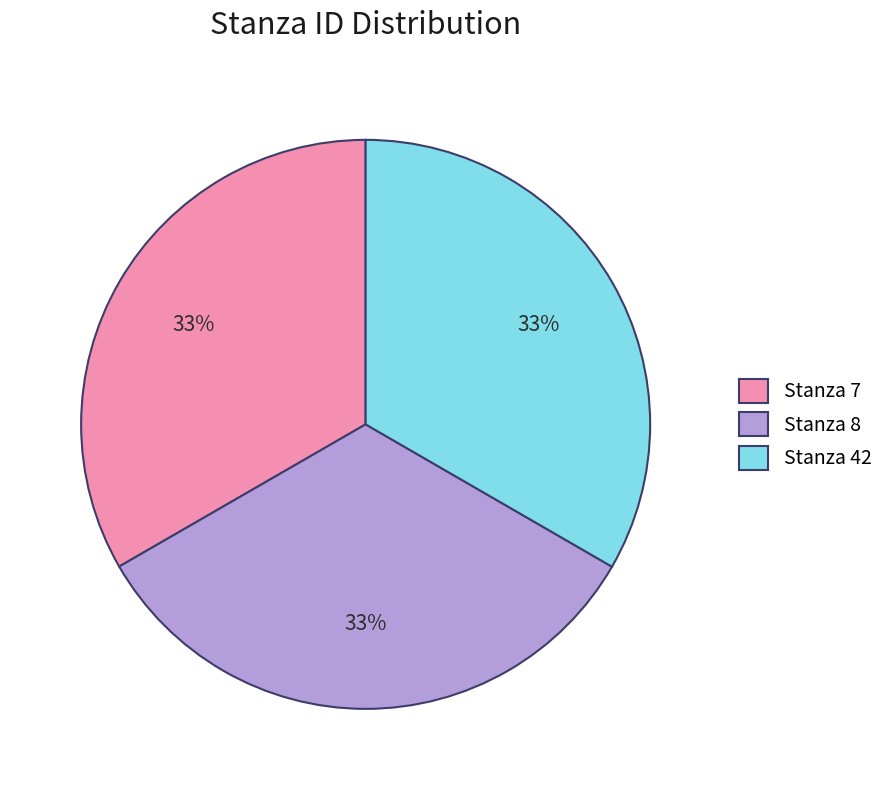

To the nearest percent, what portion does Stanza 42 represent?

33%